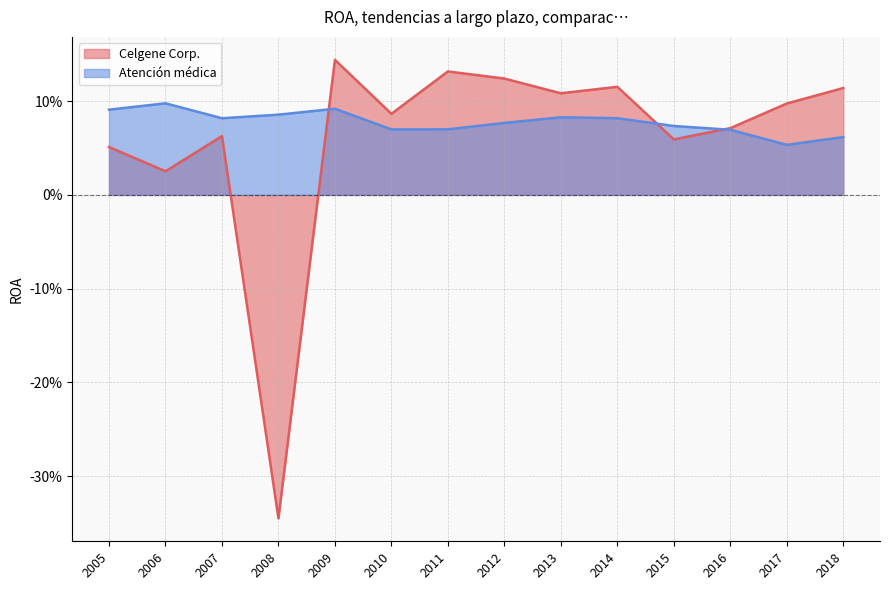

True or false: Celgene Corp. has a value of 0.1 at 2007.

True